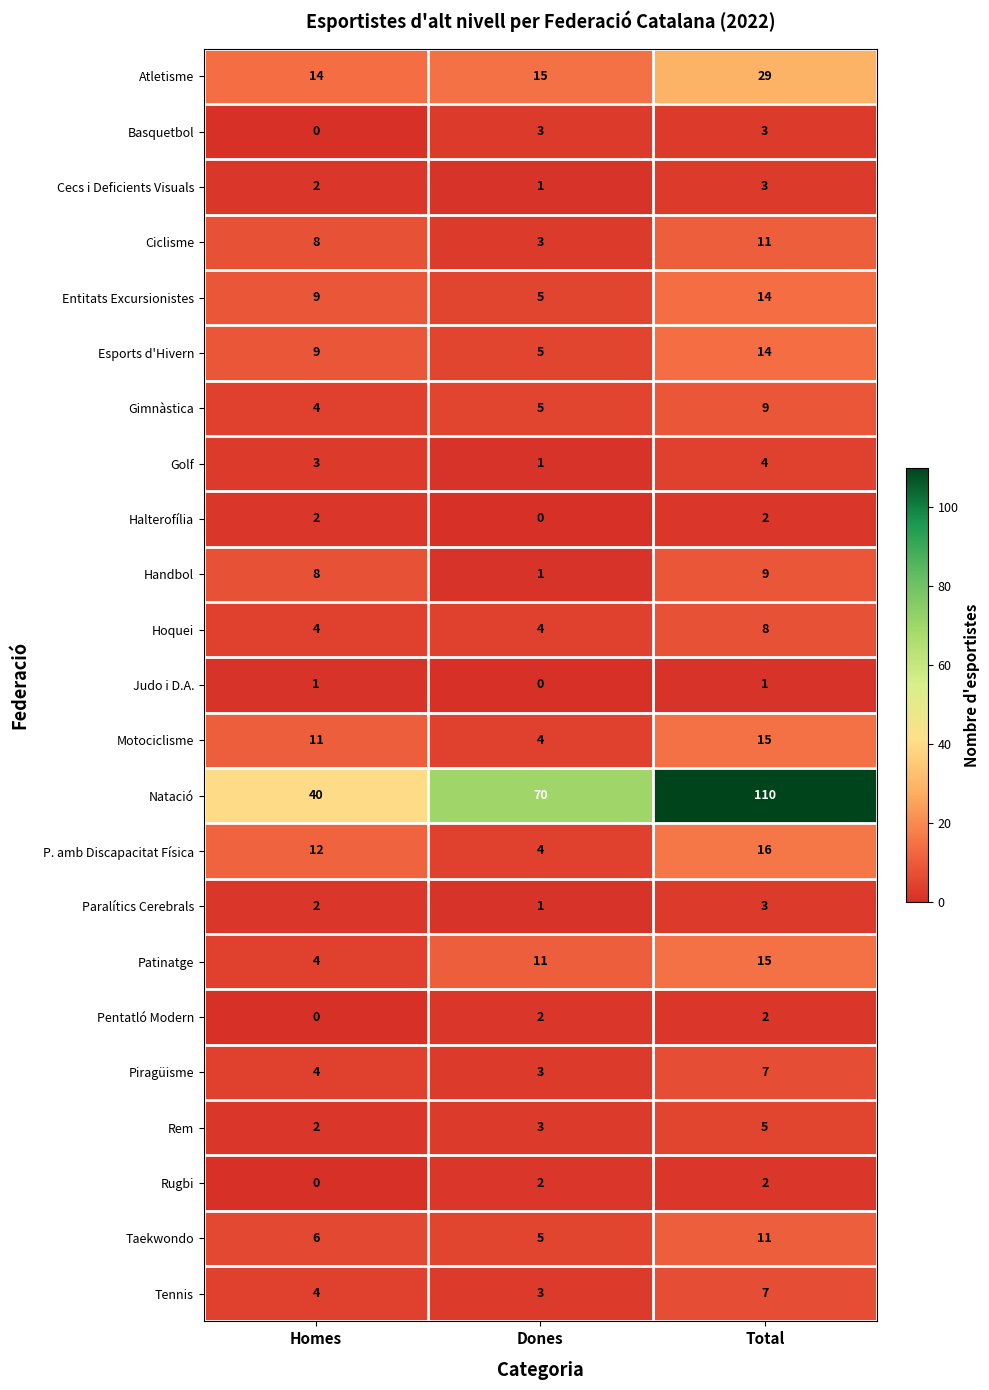

How many values in the Golf series are below 3?

1